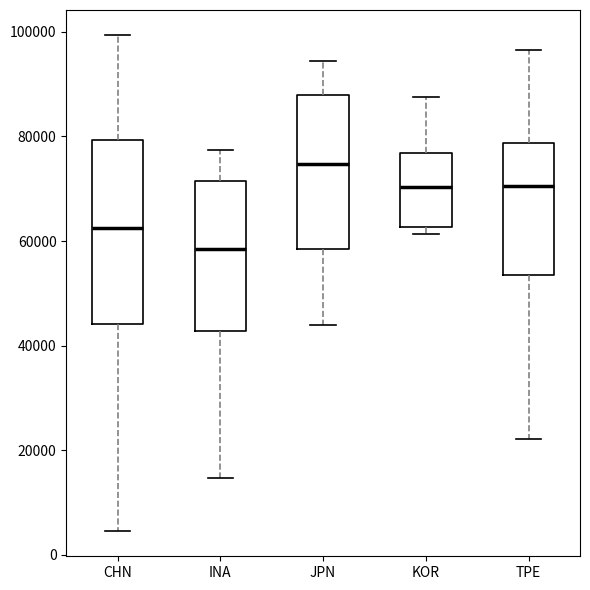

Reading left to right, read every box against the y-axis: the position of its median line, the range the box covers, and the ends of its whiskers. The values are not printed on the chart, so give them approximately, as read against the axis.

CHN: median 62000, box 44000 to 80000, whiskers 4000 to 100000
INA: median 58000, box 42000 to 72000, whiskers 14000 to 78000
JPN: median 74000, box 58000 to 88000, whiskers 44000 to 94000
KOR: median 70000, box 62000 to 76000, whiskers 62000 (just below the box's lower edge) to 88000
TPE: median 70000, box 54000 to 78000, whiskers 22000 to 96000